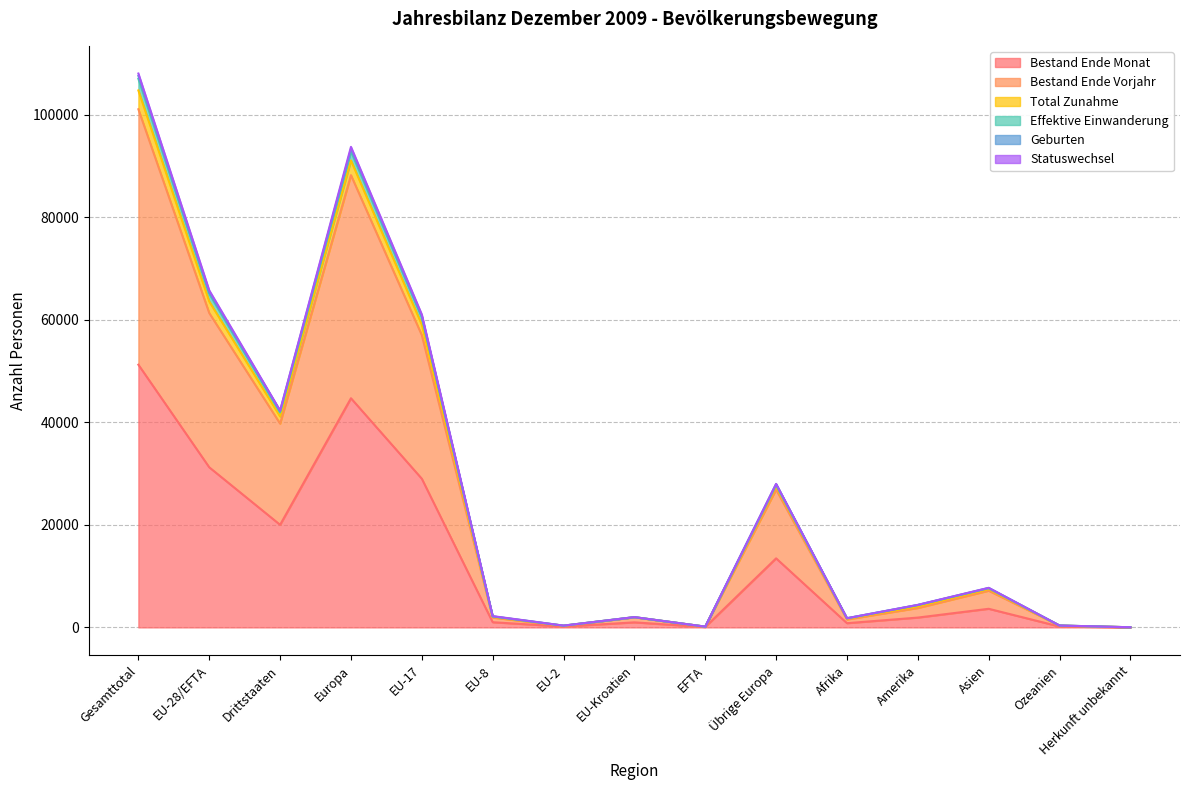

In Effektive Einwanderung, how many points are higher than both neighbors (excluding endpoints)?

4